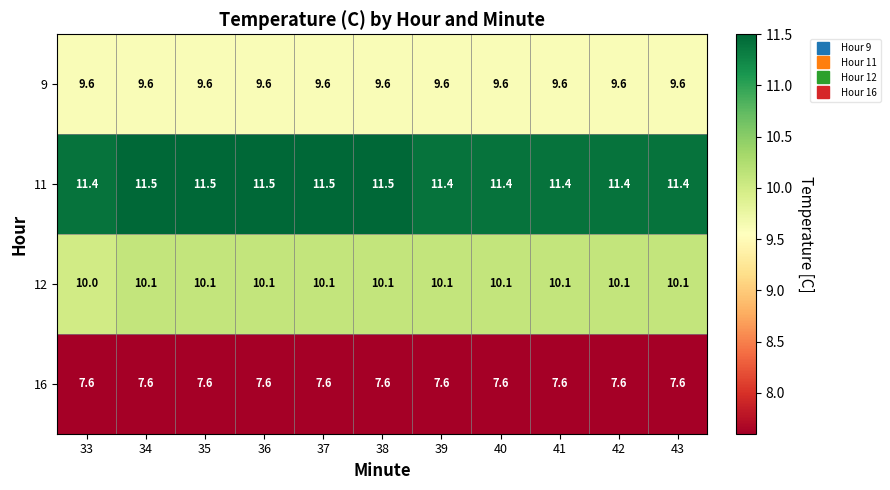

What is the lowest value of the 12 series?

10.0